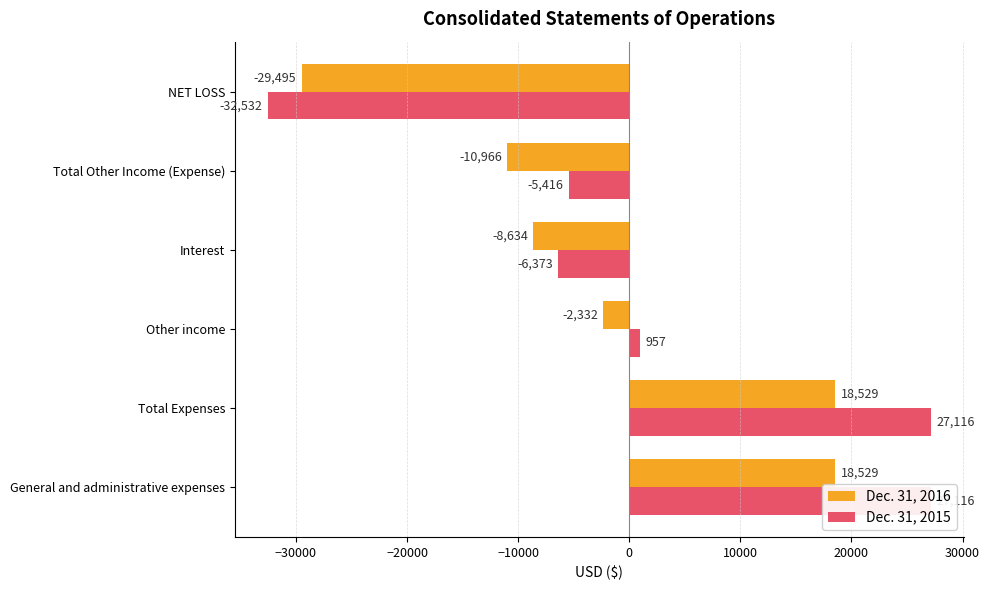

The Dec. 31, 2015 series shows -8838 at Total Other Income (Expense). True or false?

False